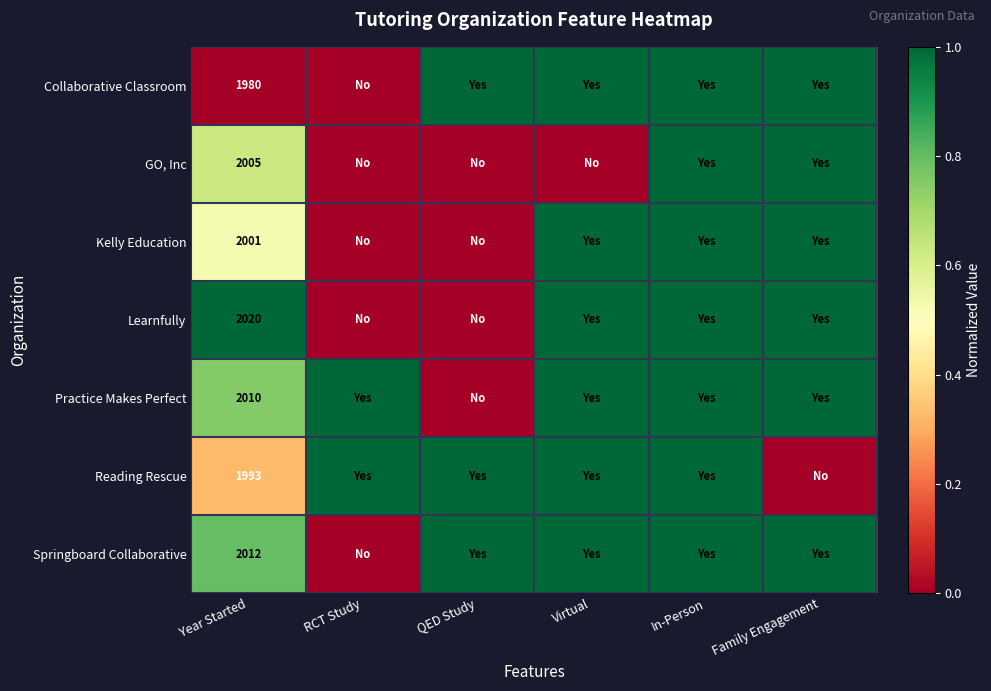

The Collaborative Classroom series shows 1980 at Year Started. True or false?

True